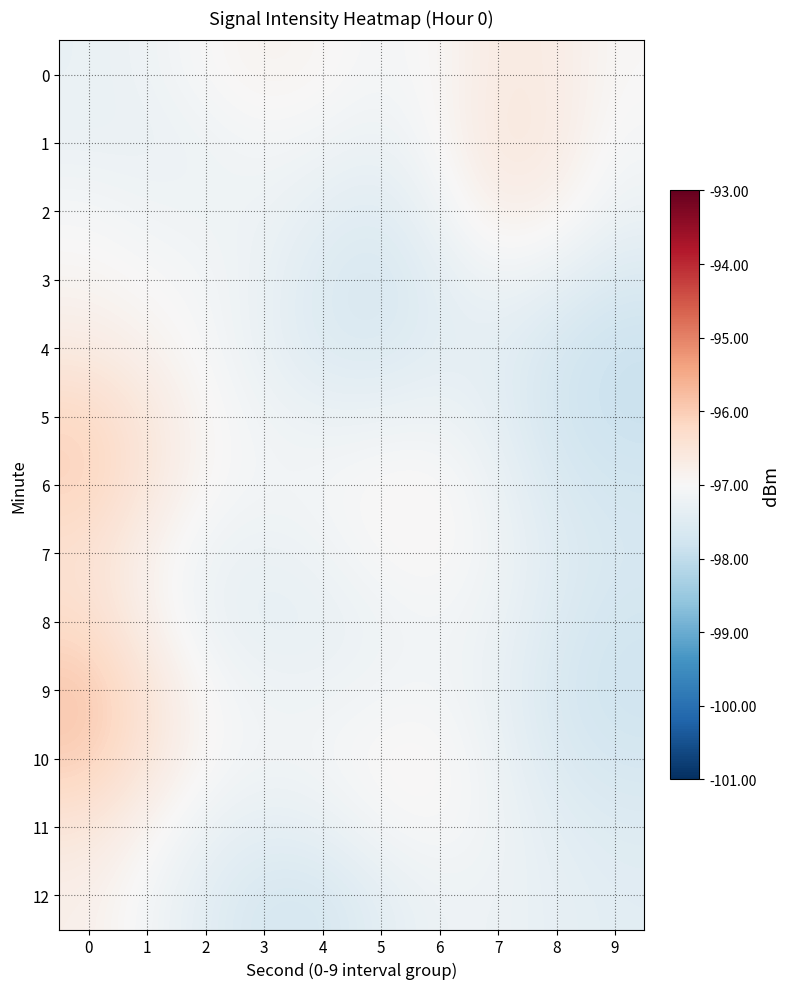

What is the total value across all series at 5?

-1264.0